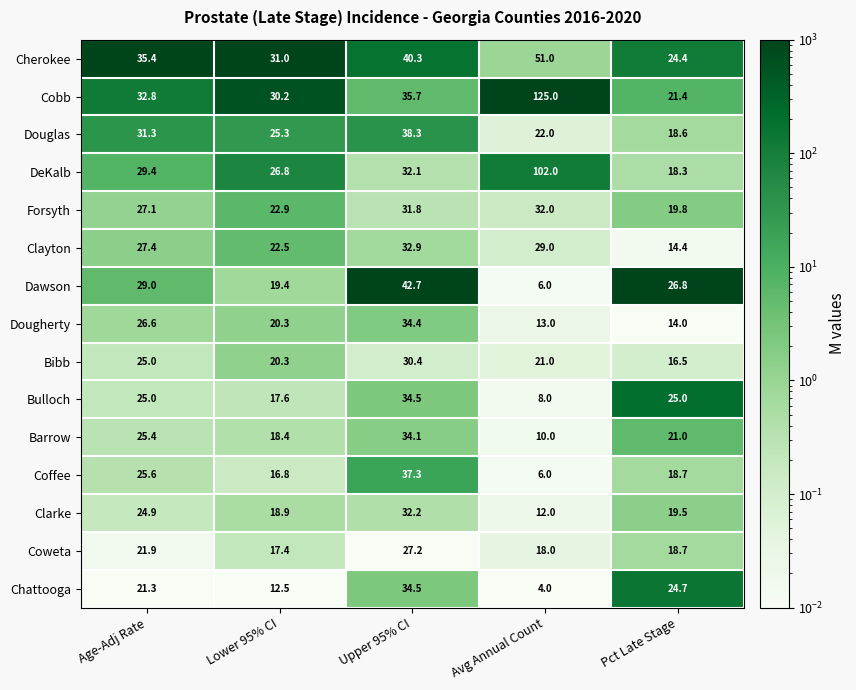

Where does the Coweta series first go above 18?

Age-Adj Rate